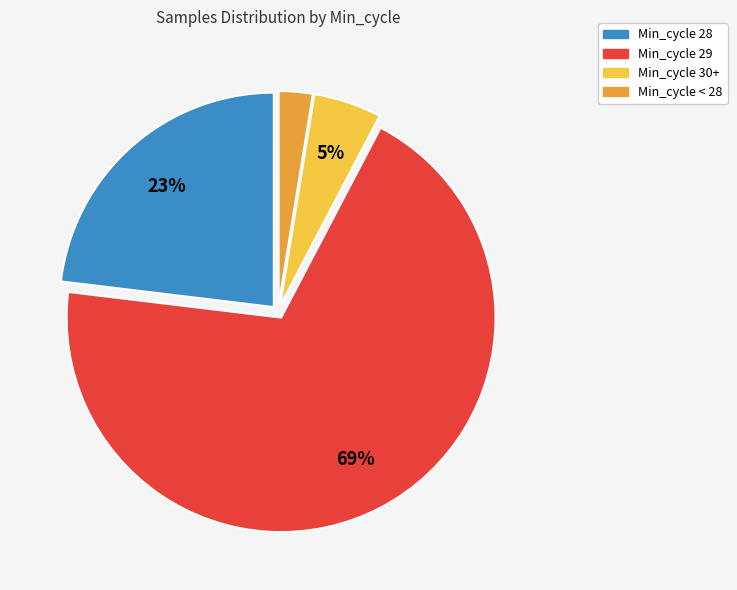

To the nearest percent, what is the average slice percentage?

25%